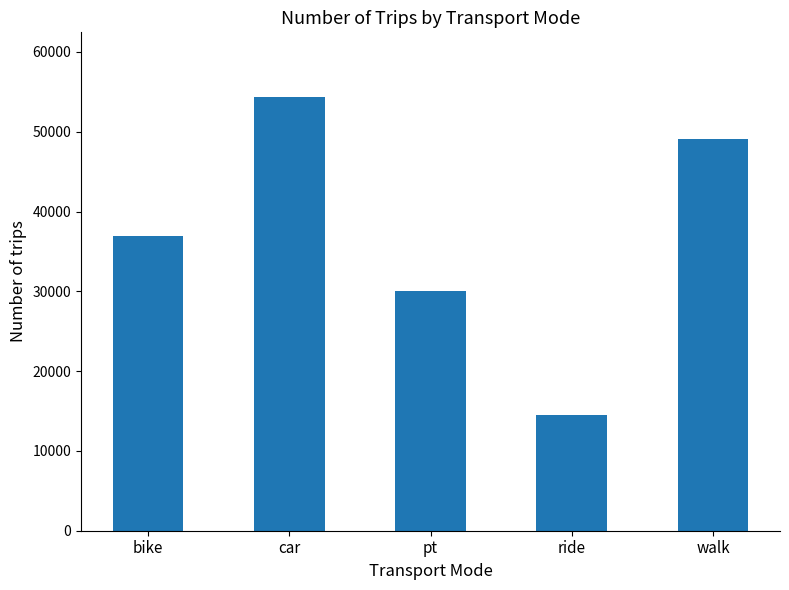

Which label corresponds to the largest value in the chart?

car